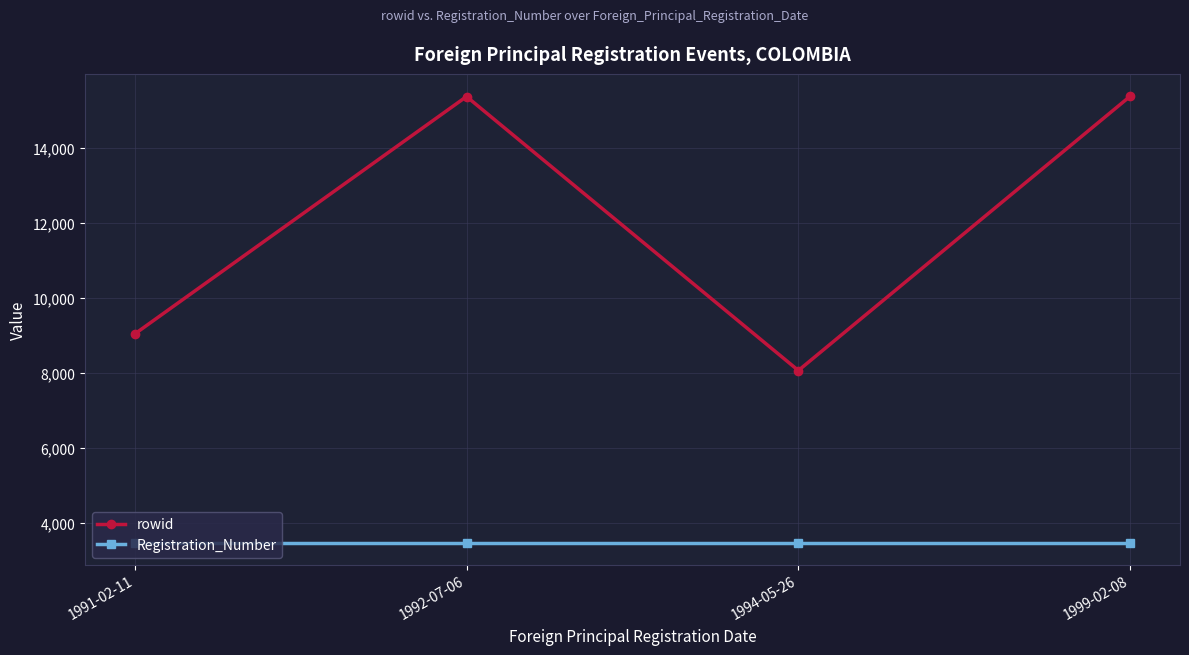

True or false: Registration_Number and rowid cross at least once.

False